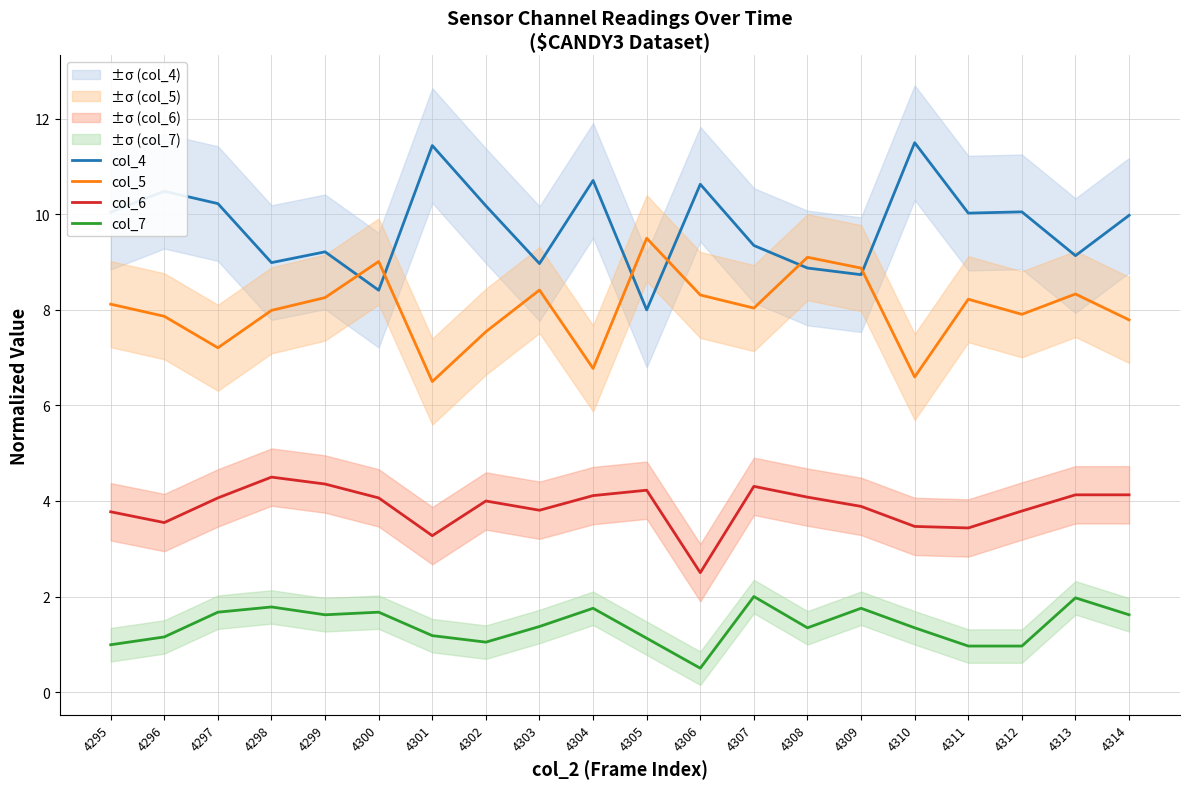

How many lines are shown in the chart?

4